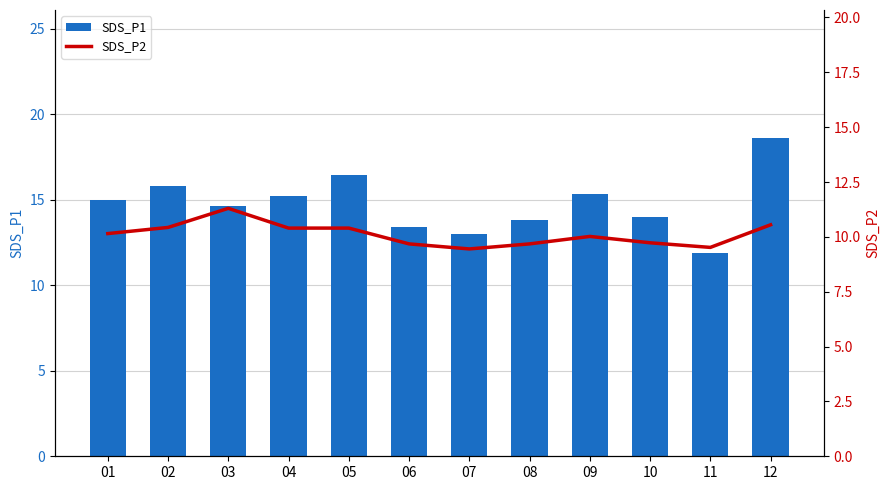

What is the lowest value of the SDS_P2 series?

9.4